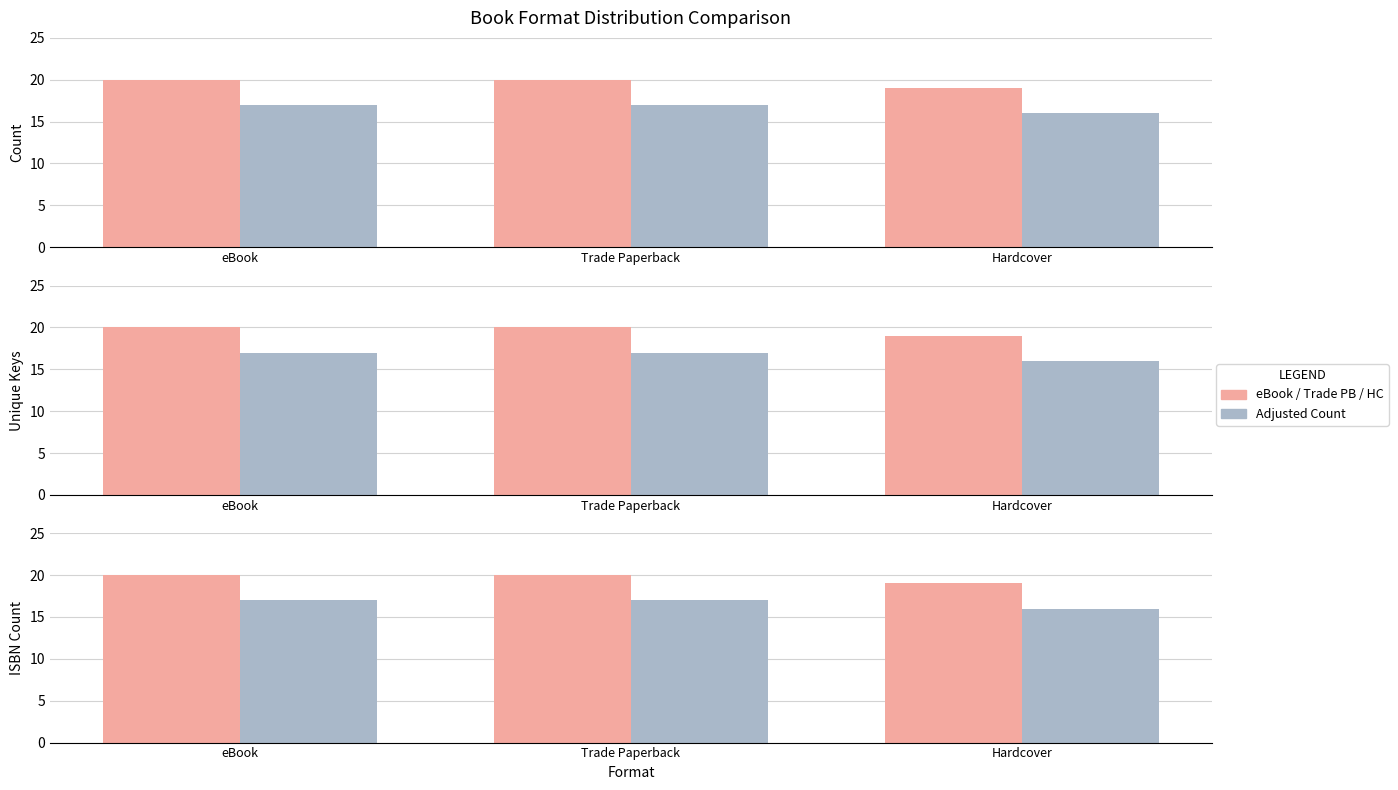

Reading right to left, list all the values displayed in this chart.

Series A: 19	20	20
Series B: 16	17	17